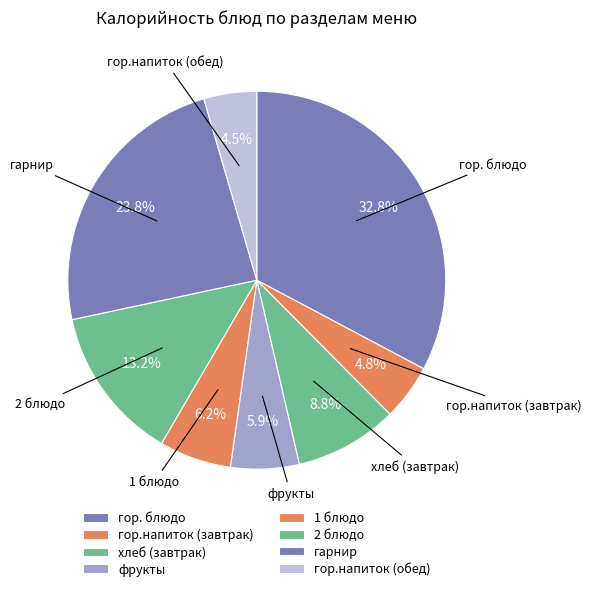

What percentage is the фрукты slice, to the nearest percent?

6%